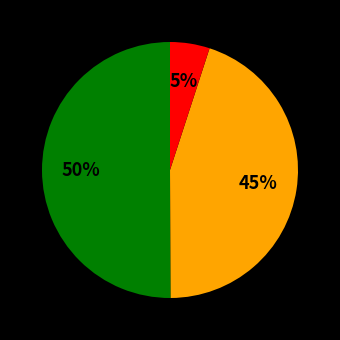

To the nearest percent, what is the difference between the largest and smallest slice percentages?

45%